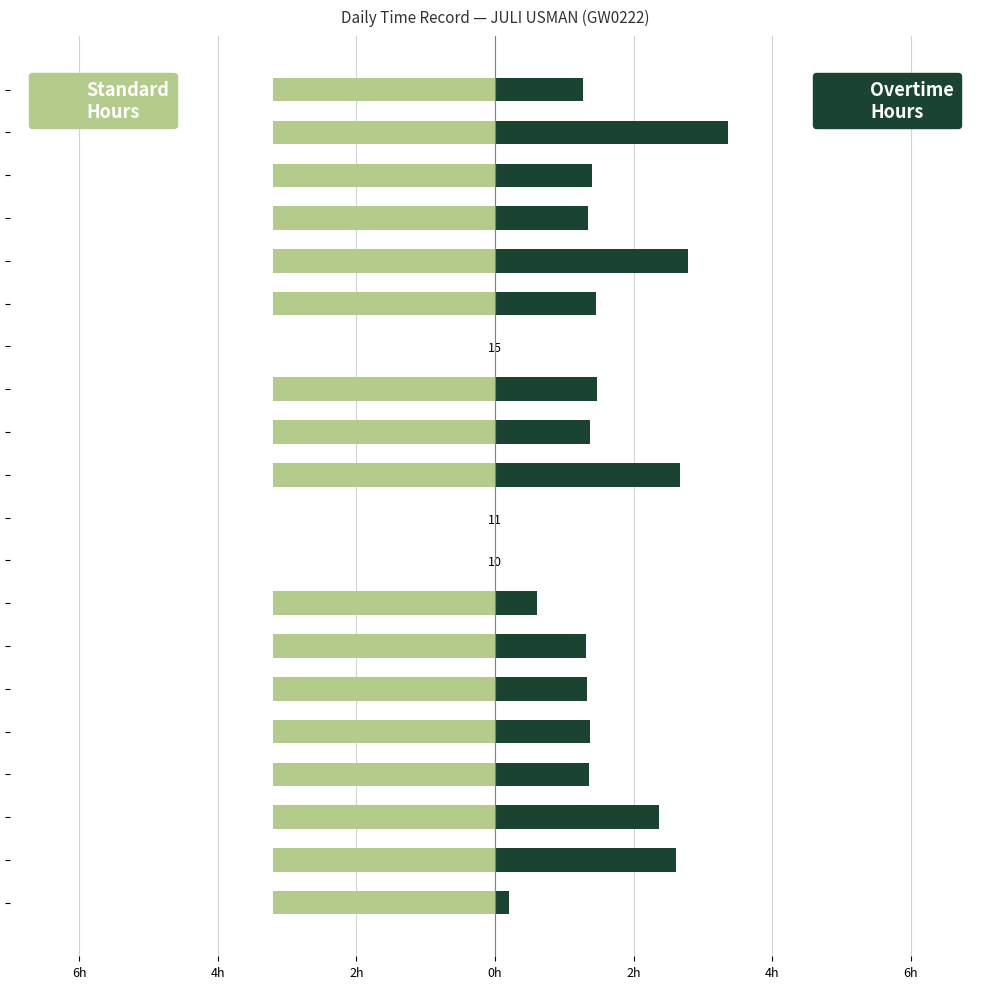

List the series in order of their peak value, highest first.

Overtime Hours, Standard Hours